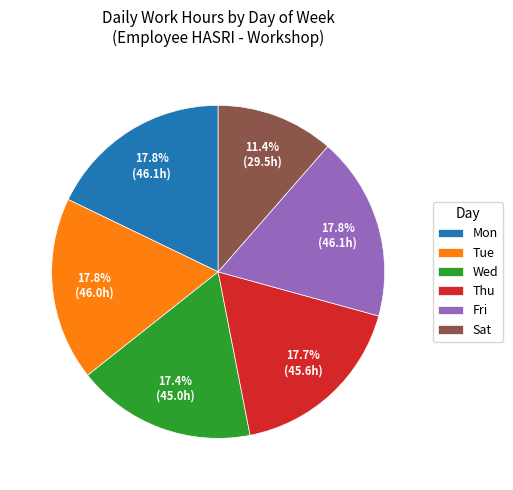

Which slice is the smallest?

Sat